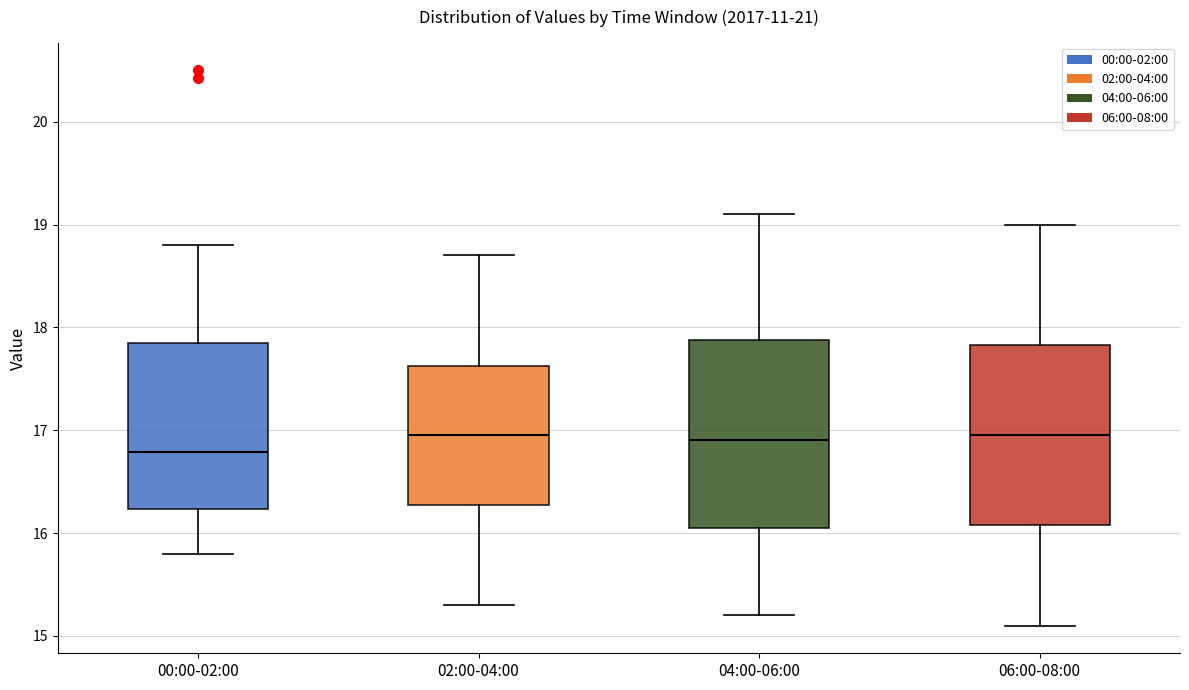

Where does the lower whisker of the box for 00:00-02:00 end on the y-axis? The values are not printed on the chart, so give them approximately, as read against the axis.

15.8